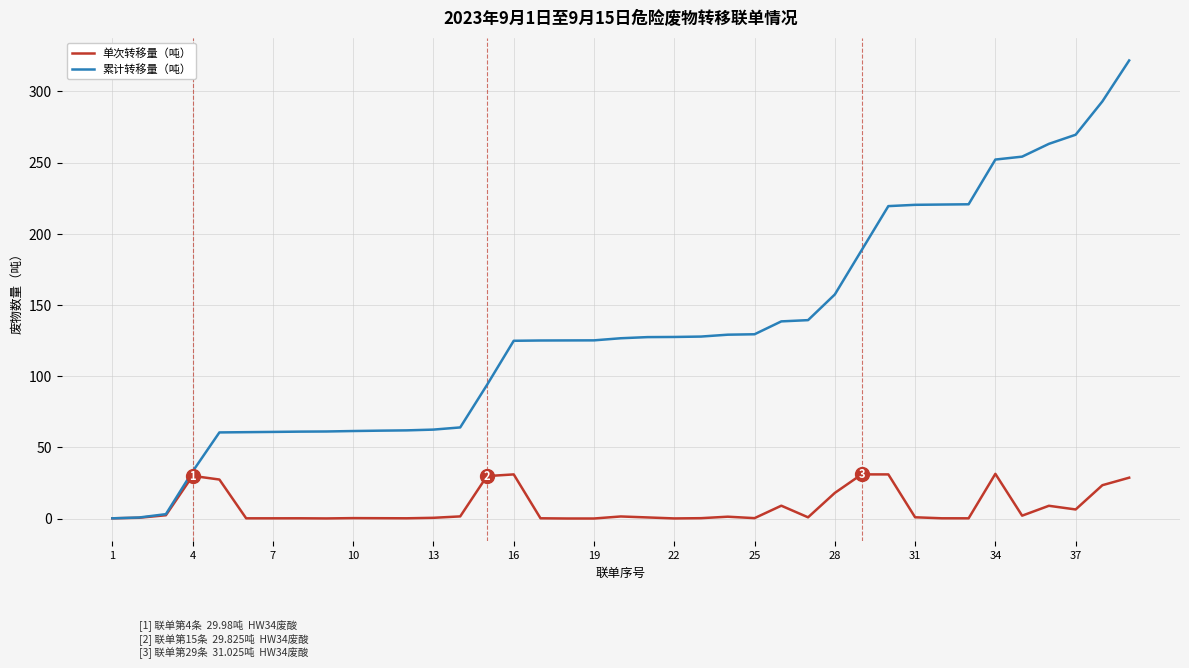

Which series has the largest total across all categories?

累计转移量（吨）